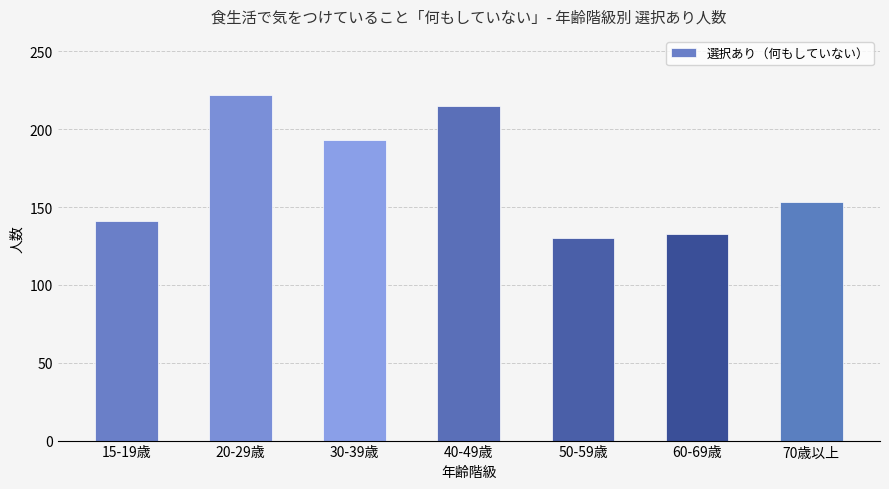

Which label corresponds to the largest value in the chart?

20-29歳